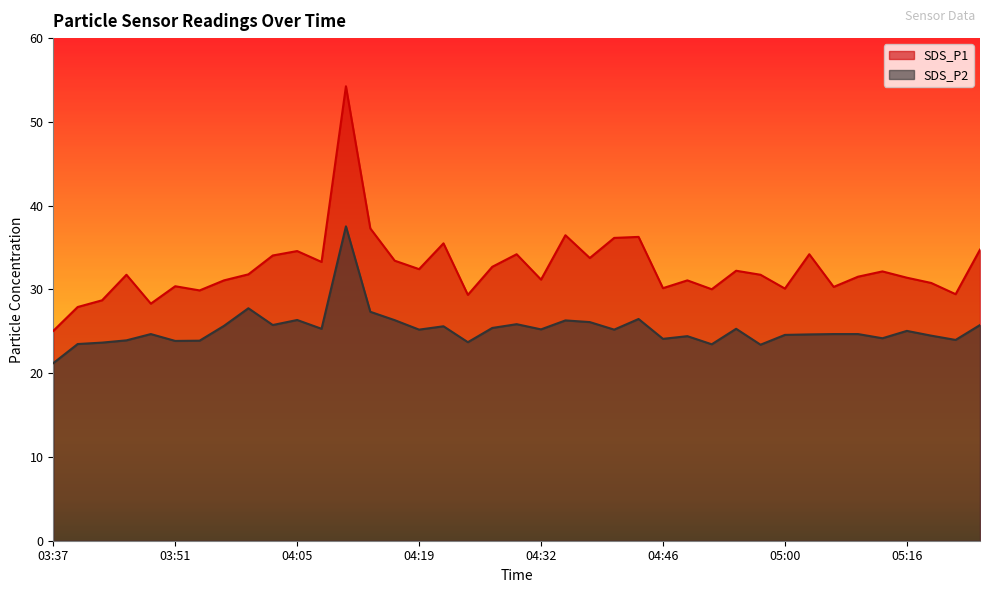

True or false: SDS_P1 has a value of 33.8 at 04:38.

True